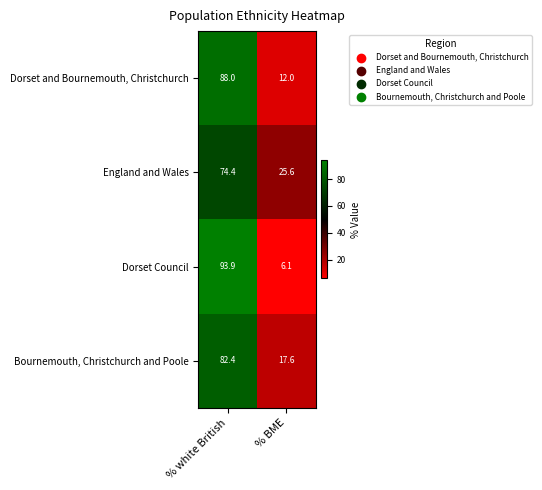

Rank the series by their maximum value, from lowest to highest.

England and Wales, Bournemouth, Christchurch and Poole, Dorset and Bournemouth, Christchurch, Dorset Council